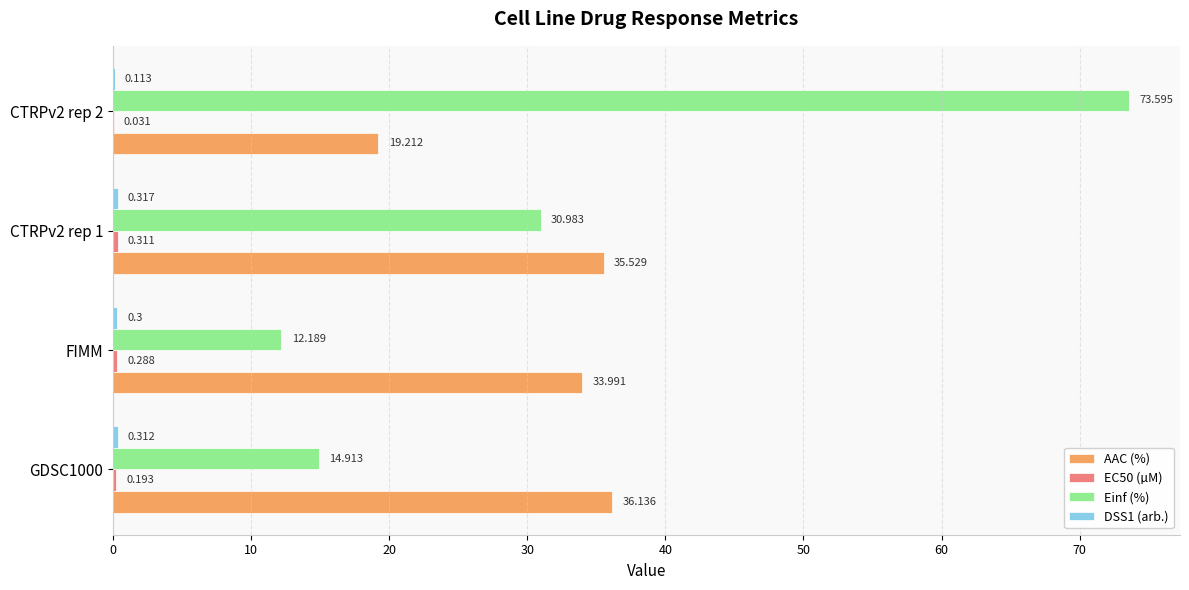

Which series has the largest total across all categories?

Einf (%)